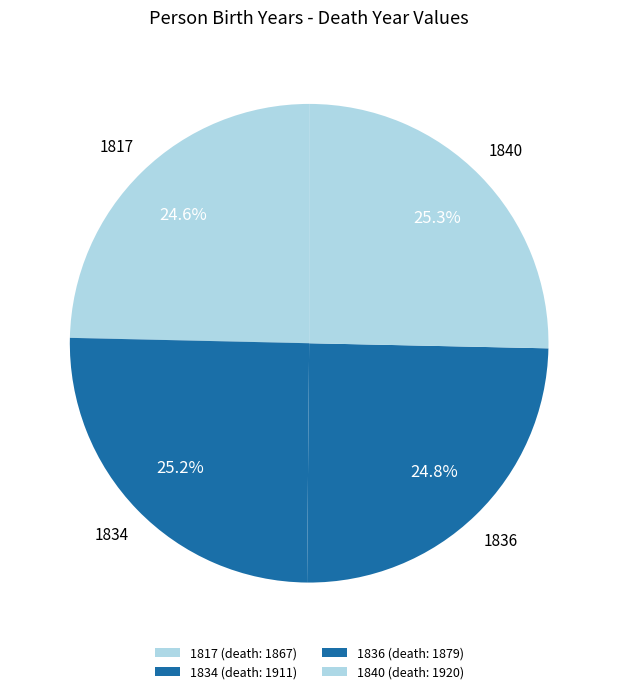

To the nearest percent, what is the difference between the largest and smallest slice percentages?

1%